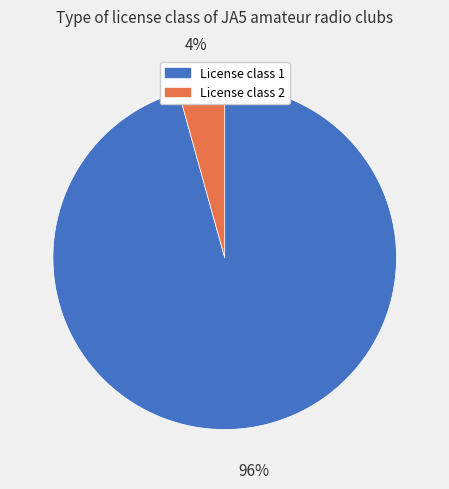

What is the largest slice in the pie chart?

License class 1